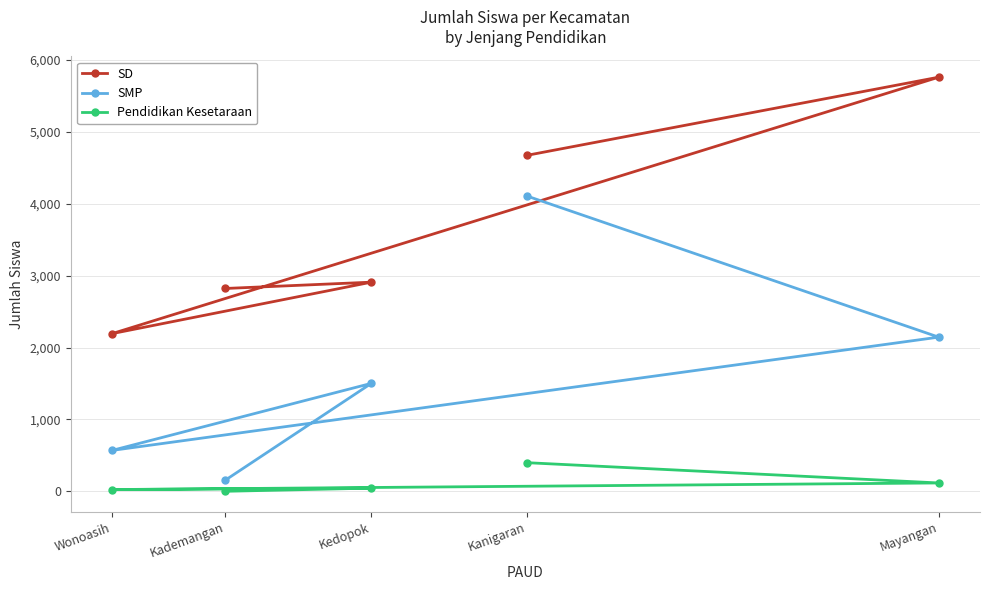

What is the highest value of the SMP series?

4108